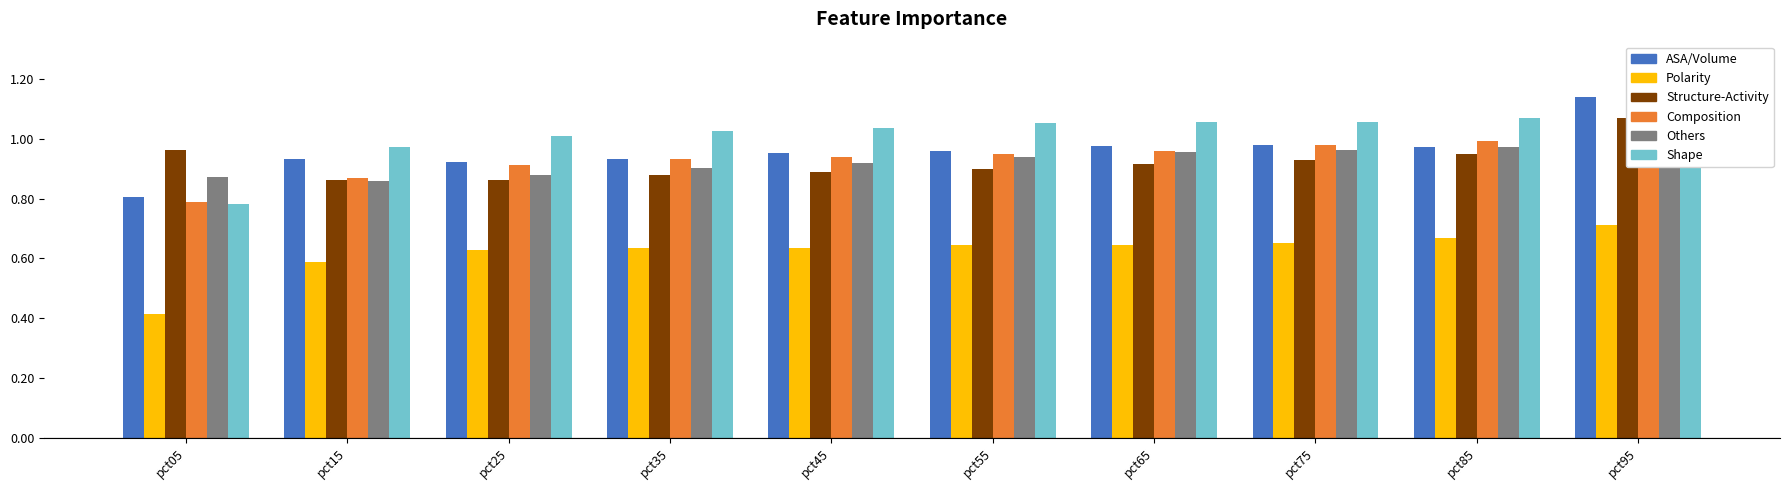

What is the highest value of the Feb series?

0.7